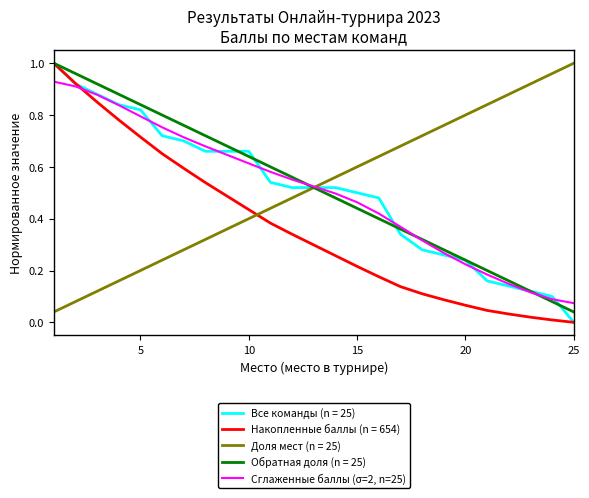

How many times do Накопленные баллы (n = 654) and Доля мест (n = 25) cross each other?

1